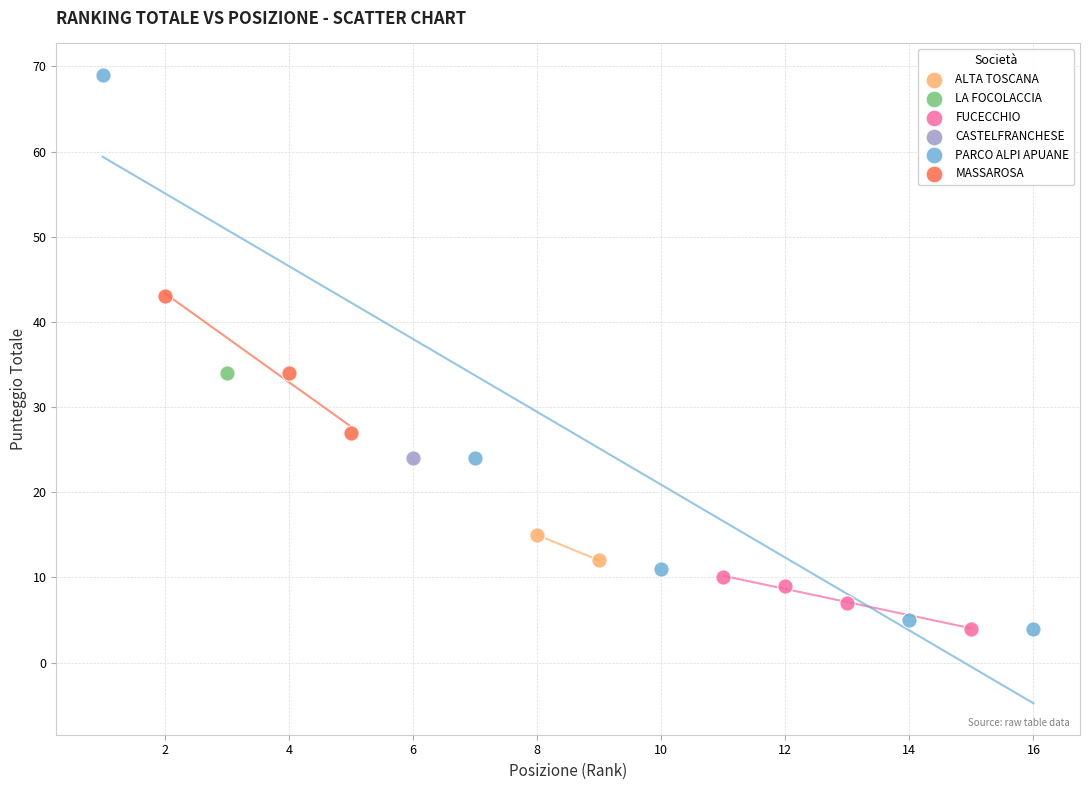

What are all the series names shown in the legend?

FUCECCHIO, PARCO ALPI APUANE, ALTA TOSCANA, MASSAROSA, CASTELFRANCHESE, LA FOCOLACCIA